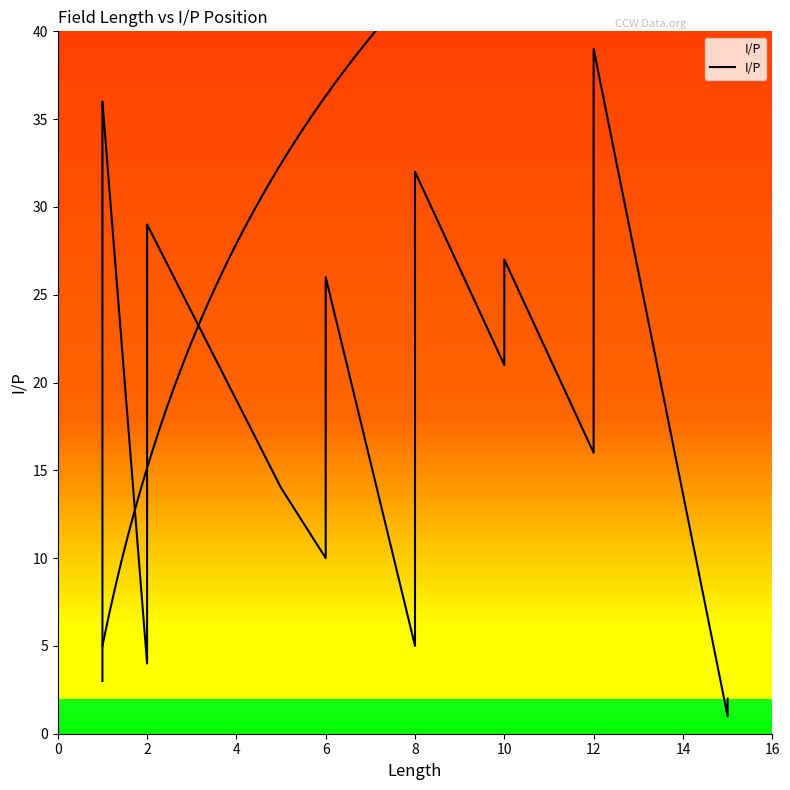

Is it true that the value at 2 is 45?

False